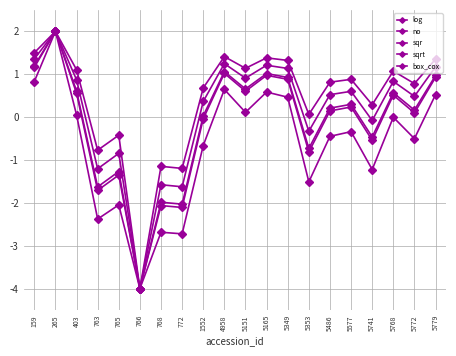

What value does the no series have at 5165?

1.0